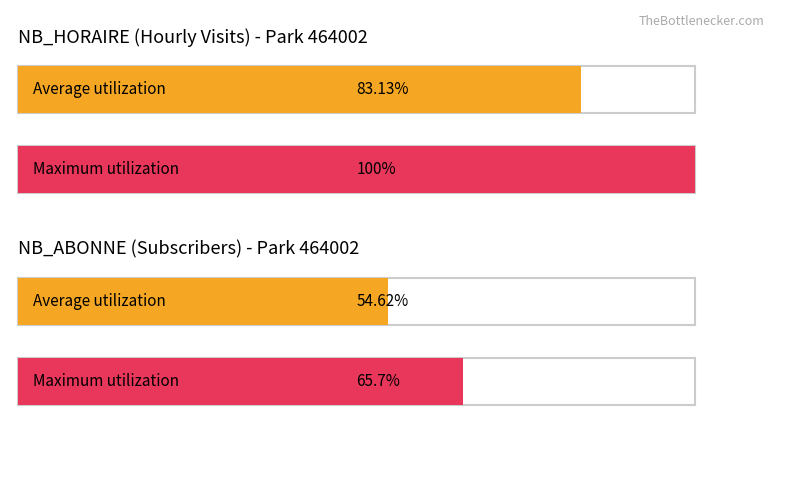

Is it true that NB_ABONNE equals 51 at 13?

False